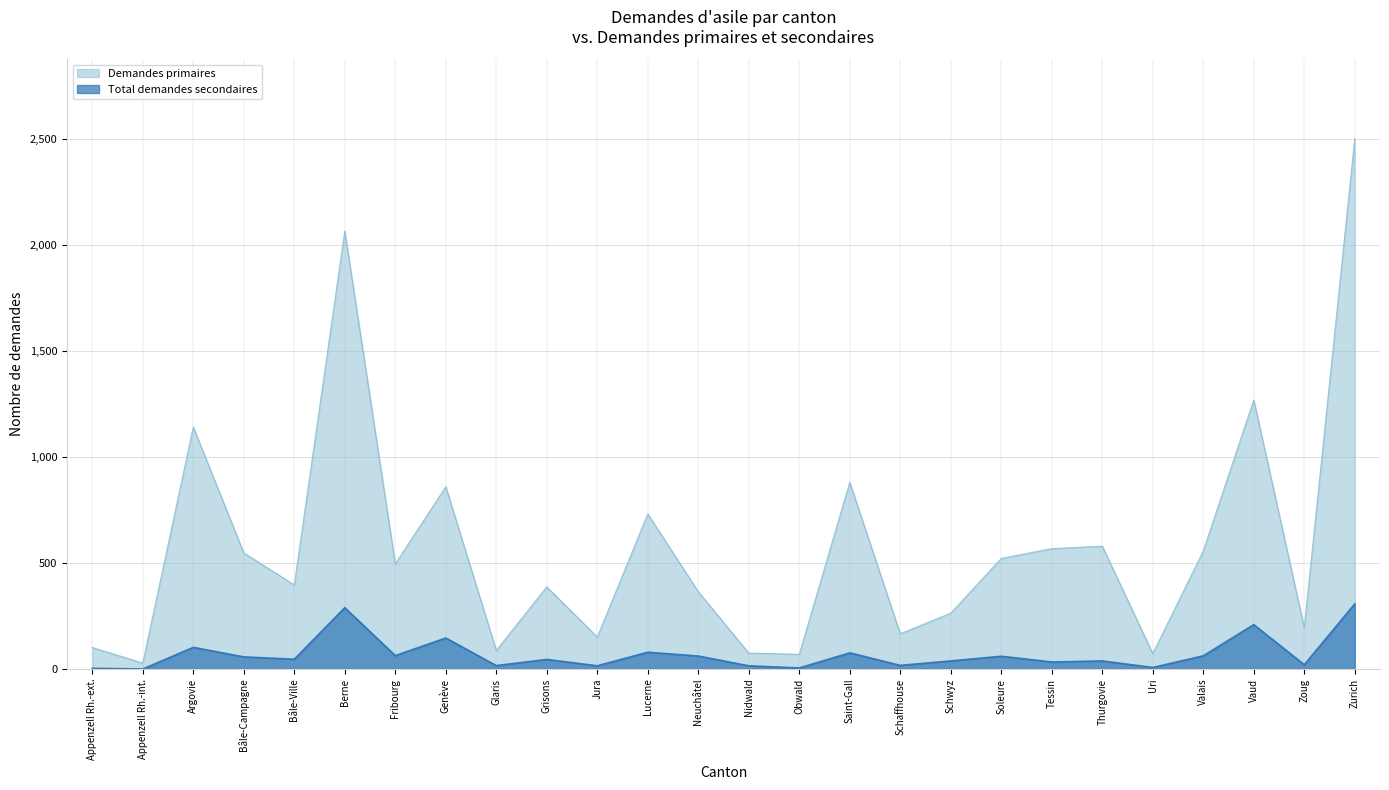

True or false: Total demandes secondaires and Demandes primaires intersect in this chart.

False